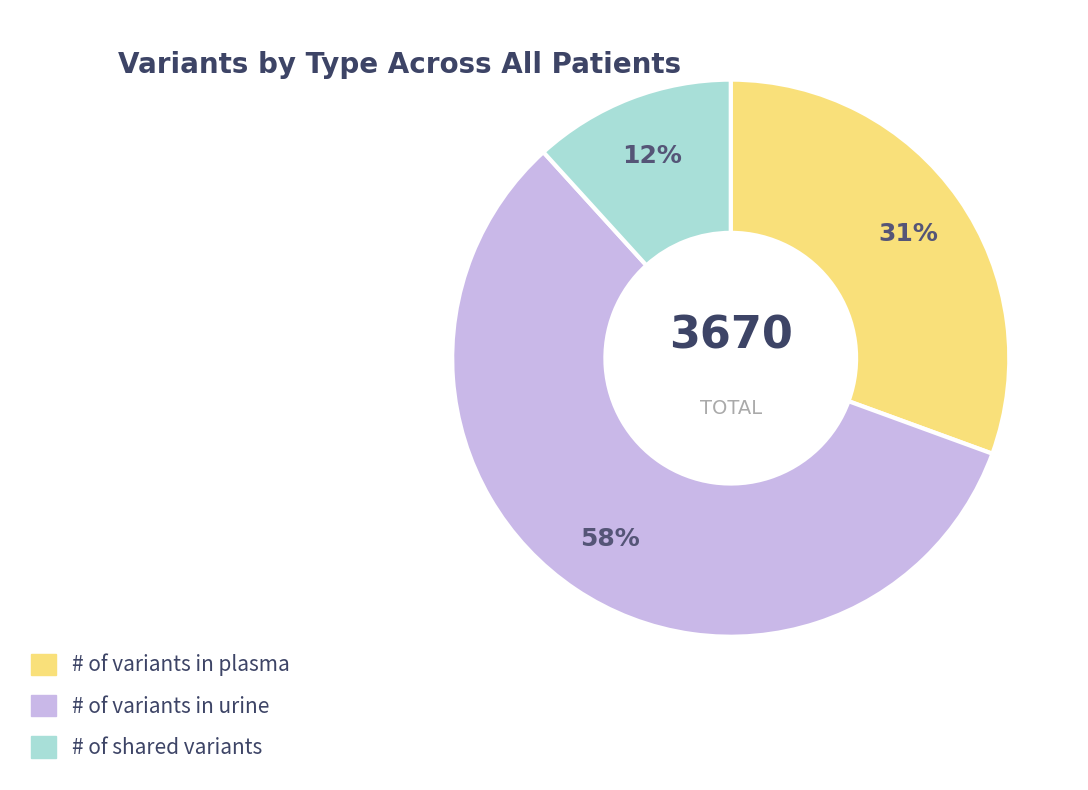

To the nearest percent, what is the difference between the largest and smallest slice percentages?

46%